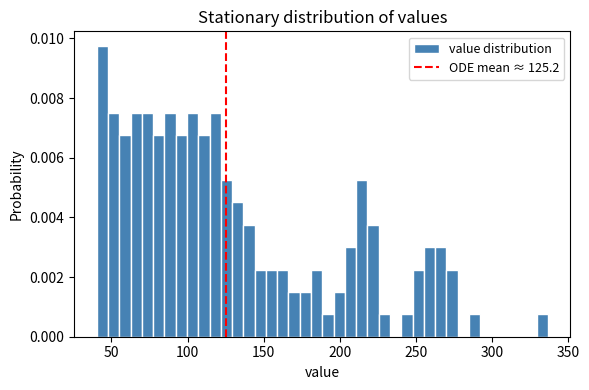

Read against the x-axis, roughly where is the centre of the tallest bar?

45